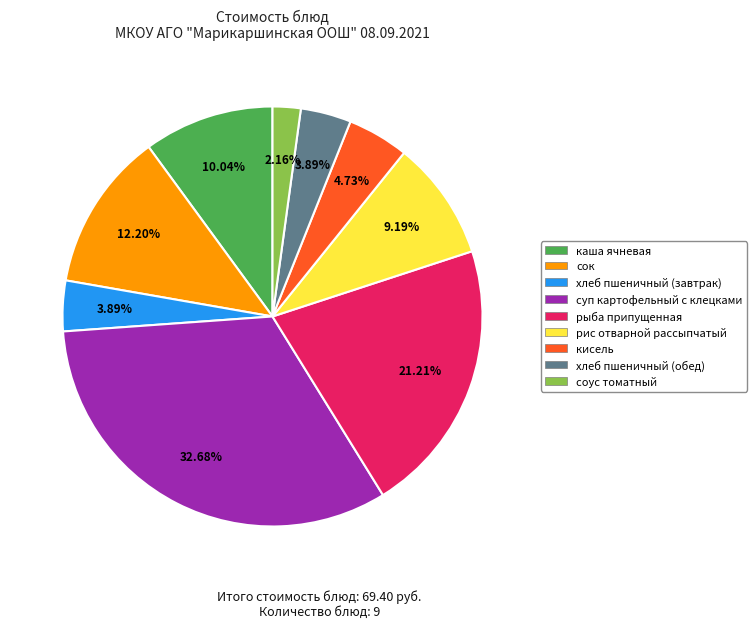

Does any single category account for the majority?

No